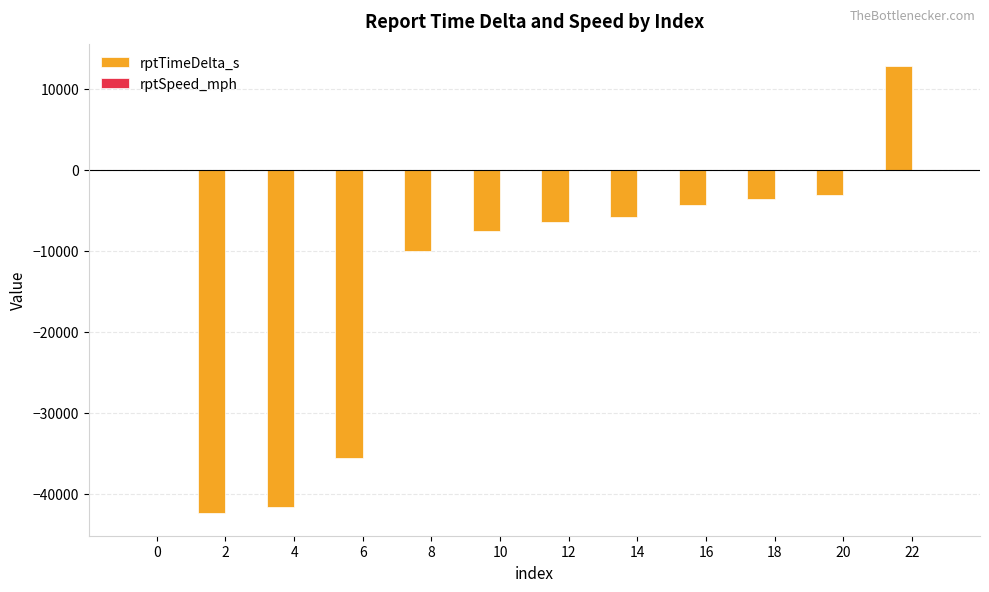

The rptTimeDelta_s series shows -15466.7 at 4. True or false?

False